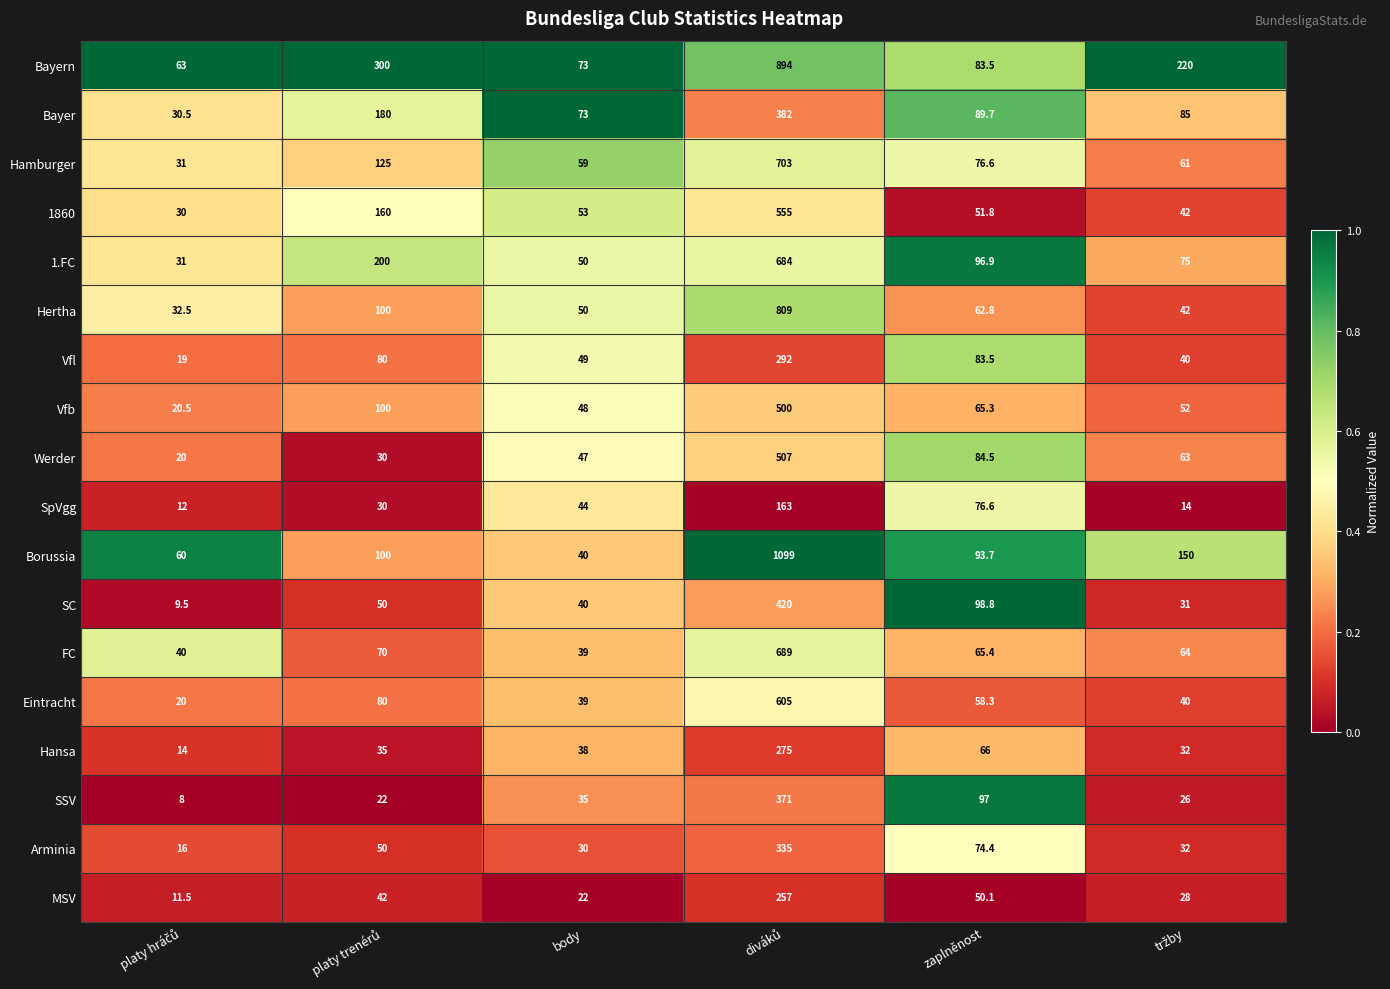

What is the difference between the second highest and minimum values in the SpVgg series?

64.6